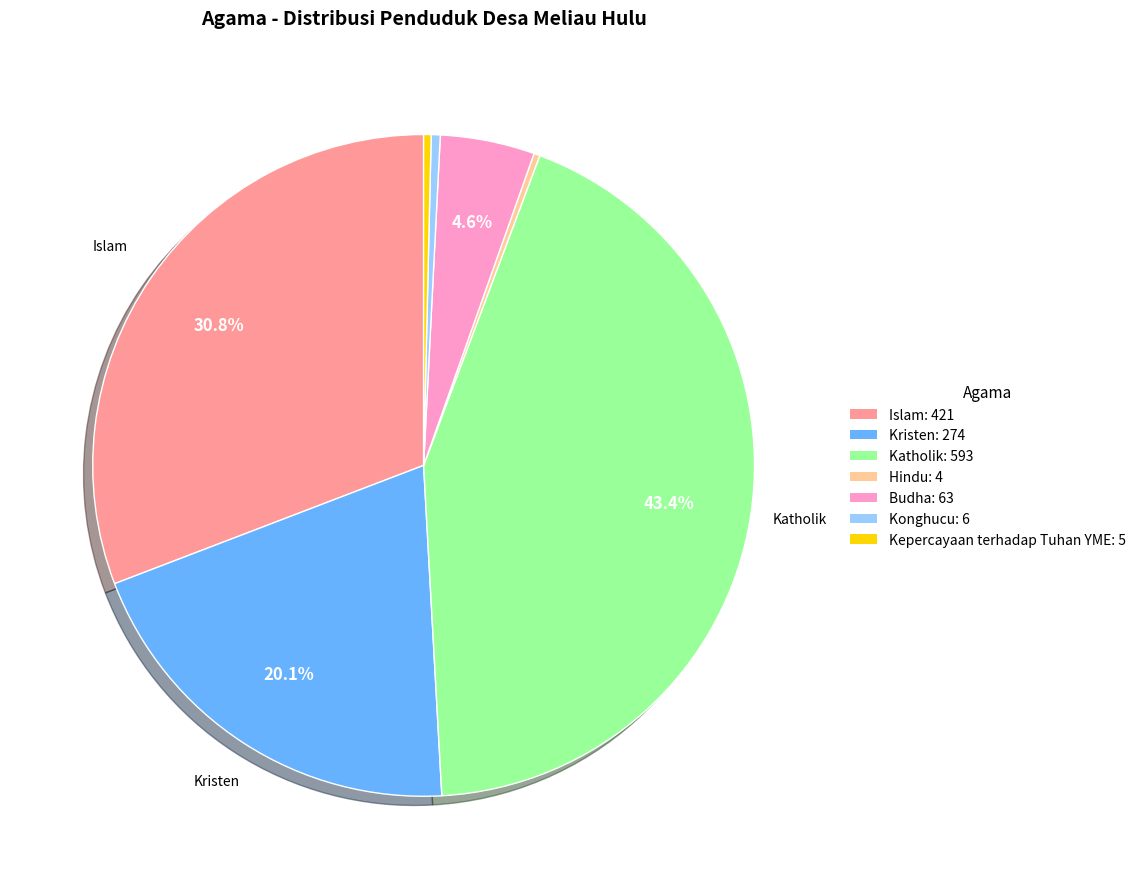

To the nearest percent, what portion does Islam represent?

31%